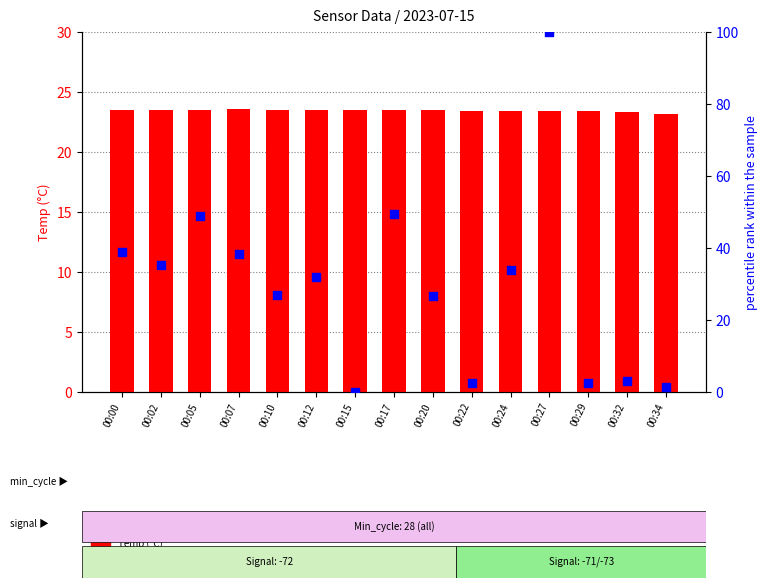

Which series contains the highest Y value?

percentile rank within the sample